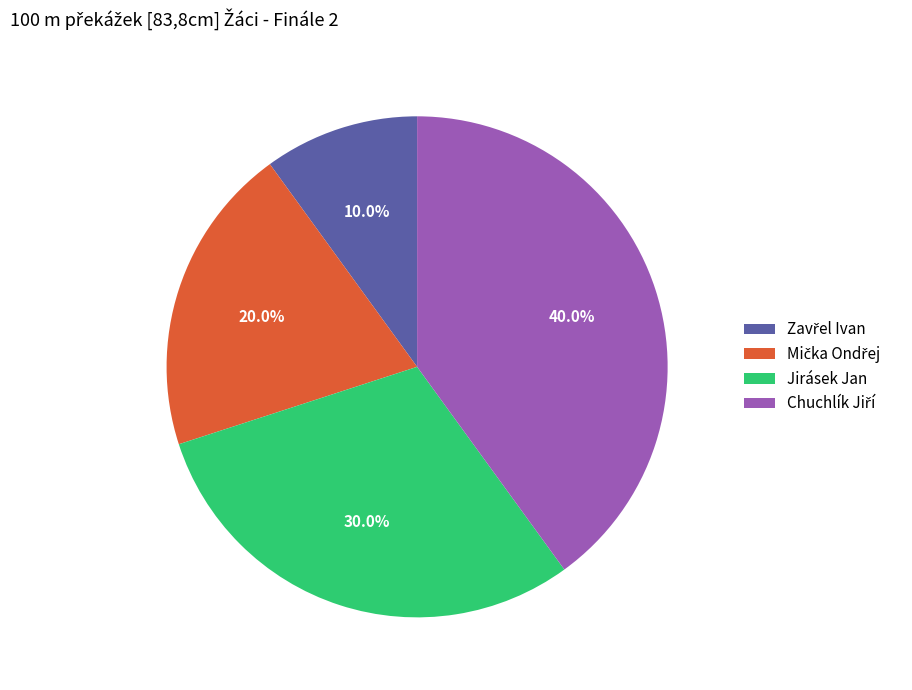

Is there a majority slice in this chart?

No